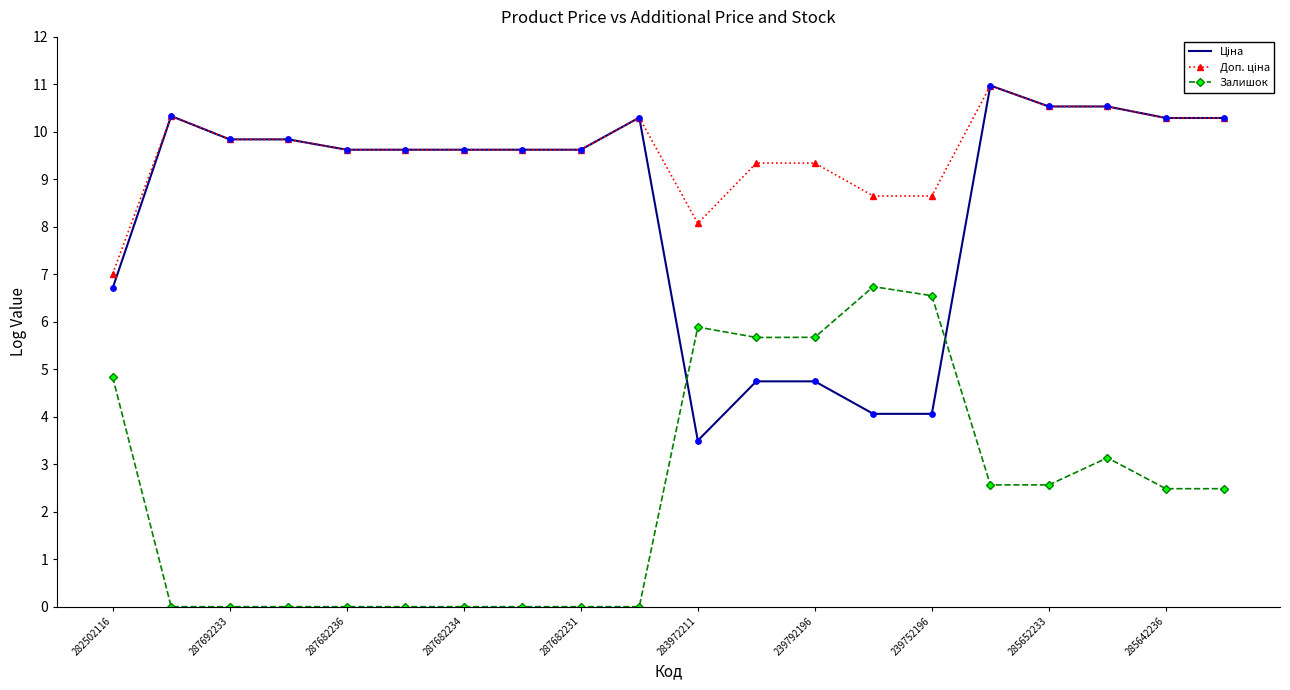

True or false: Залишок has more than 0 interior local peaks.

True